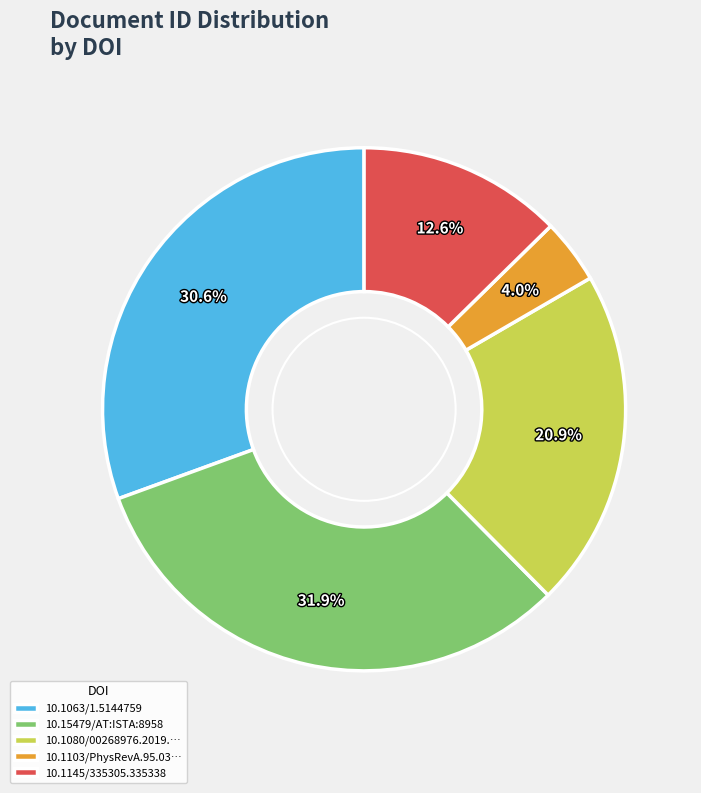

What is the smallest slice in the pie chart?

10.1103/PhysRevA.95.03…